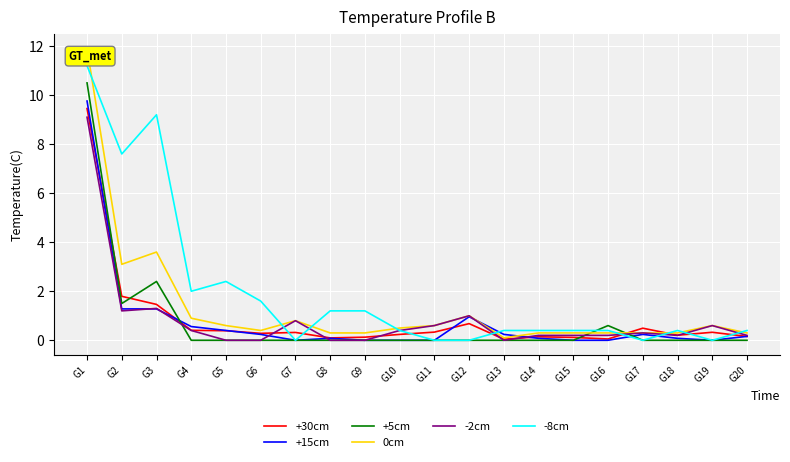

What is the difference between the maximum and minimum values in the +15cm series?

9.8